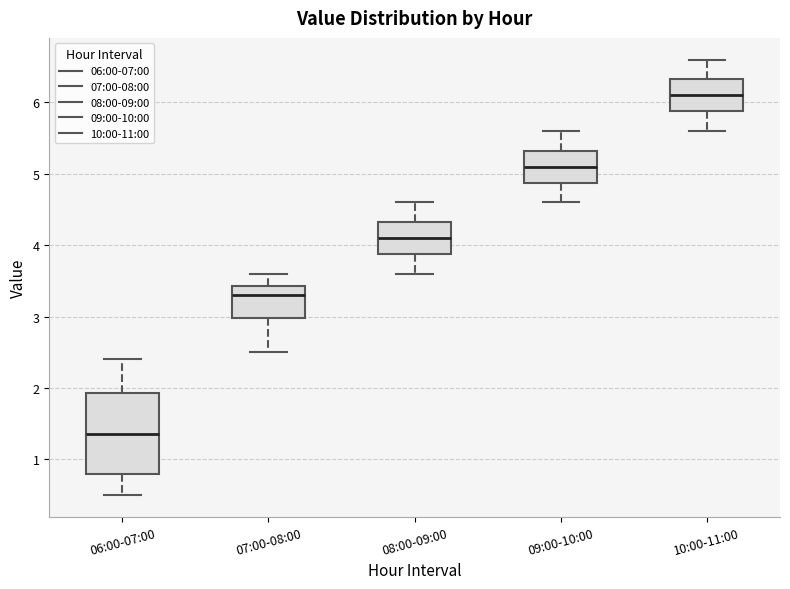

Comparing the boxes themselves (not the whiskers), which one is the tallest?

06:00-07:00